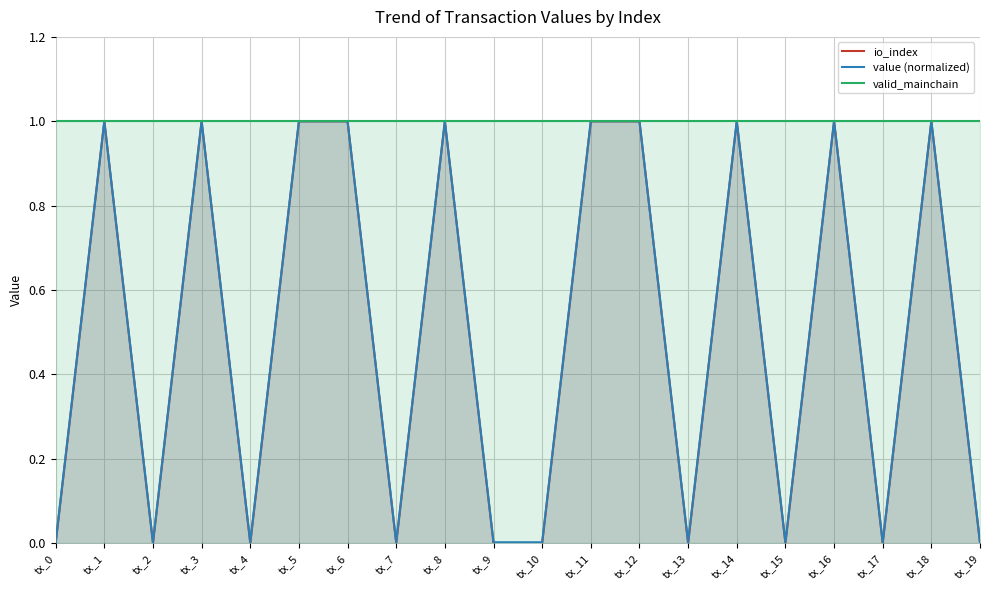

At how many categories does at least one series exceed 0?

20